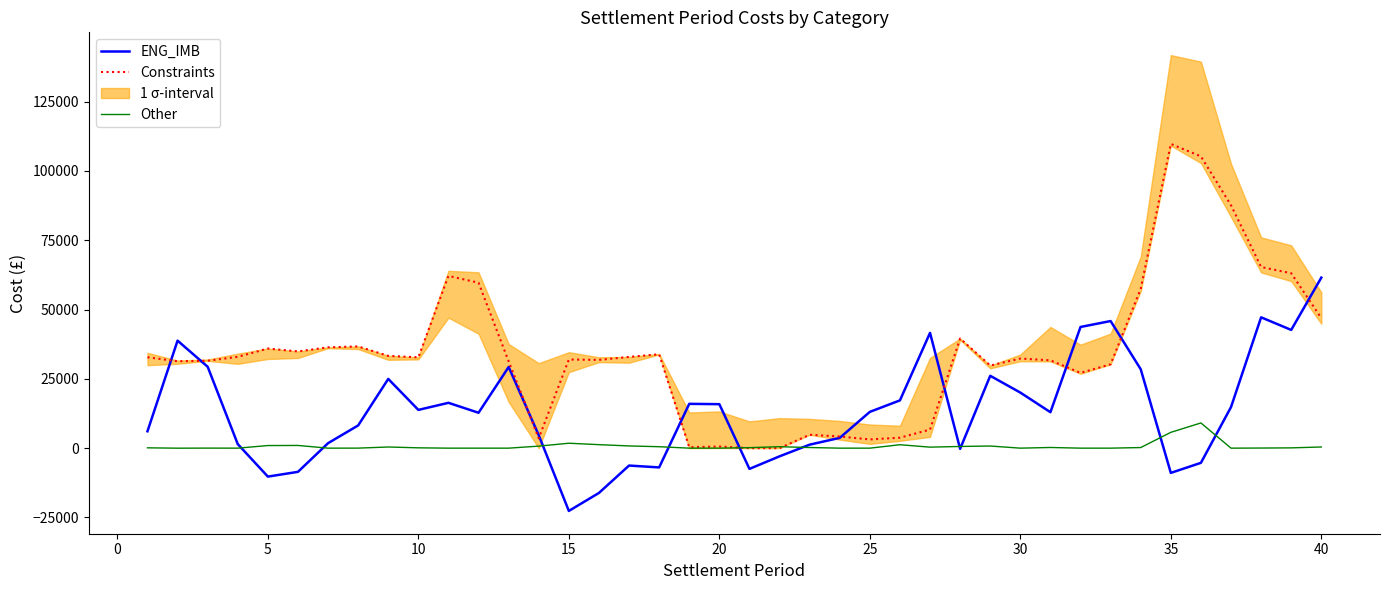

What is the highest value of the ENG_IMB series?

61499.8